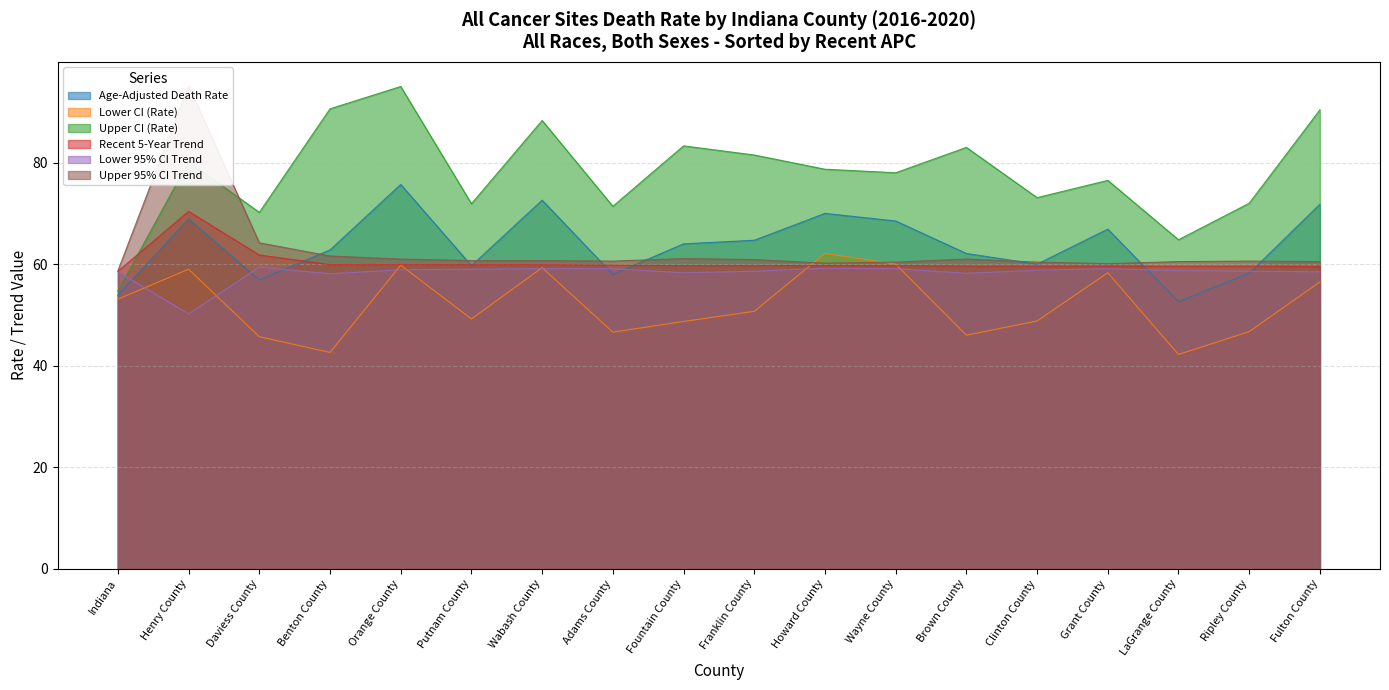

Between which two adjacent categories do Lower CI (Rate) and Recent 5-Year Trend first intersect?

Franklin County and Howard County